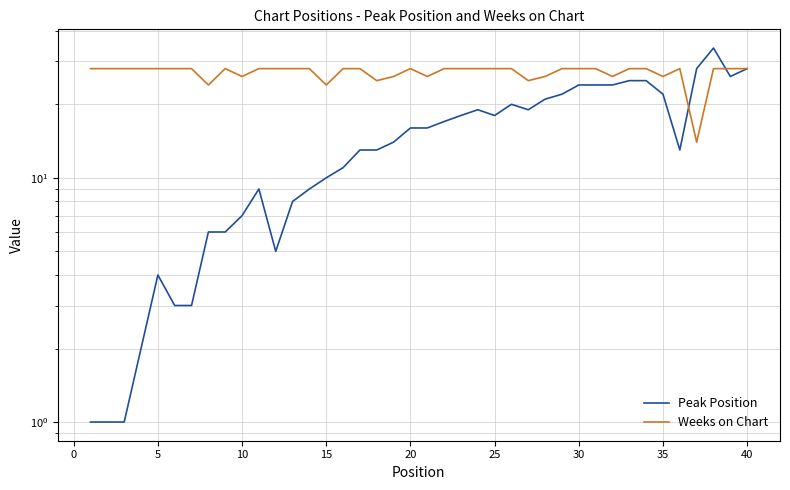

What is the difference between the maximum and second lowest values in the Weeks on Chart series?

4